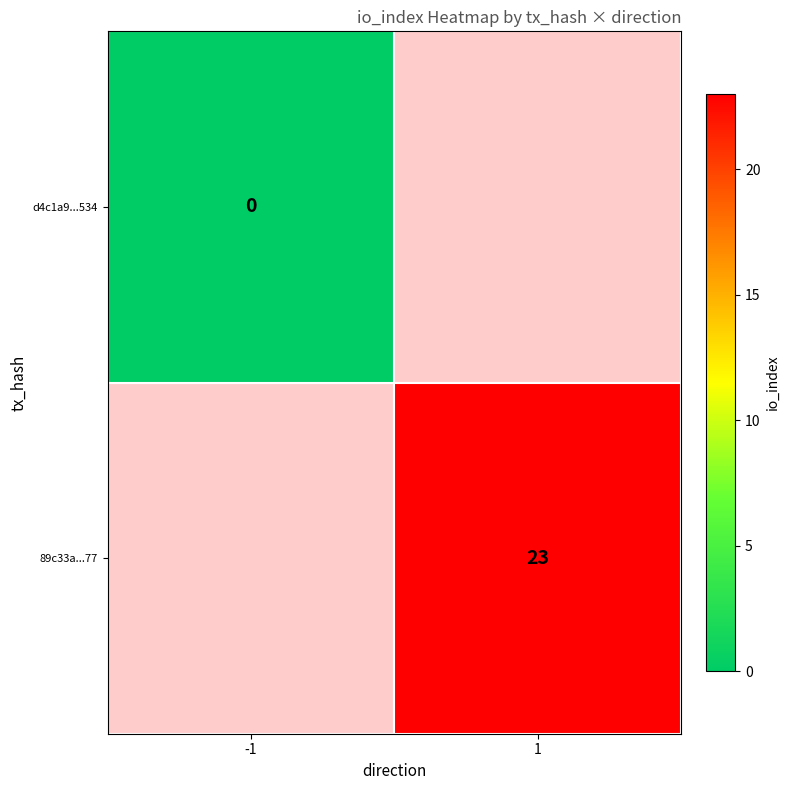

Which has a higher value, -1 or 1?

1